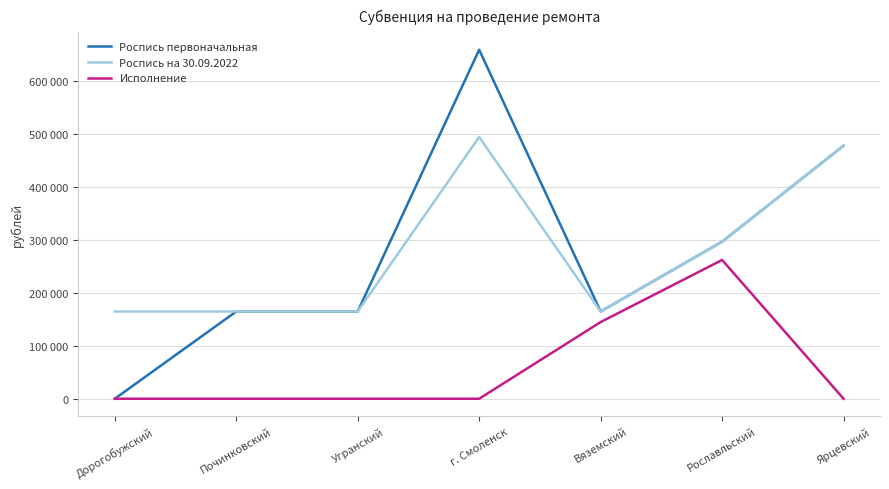

Is the value of Роспись первоначальная at Починковский greater than the value of Исполнение at Ярцевский?

Yes